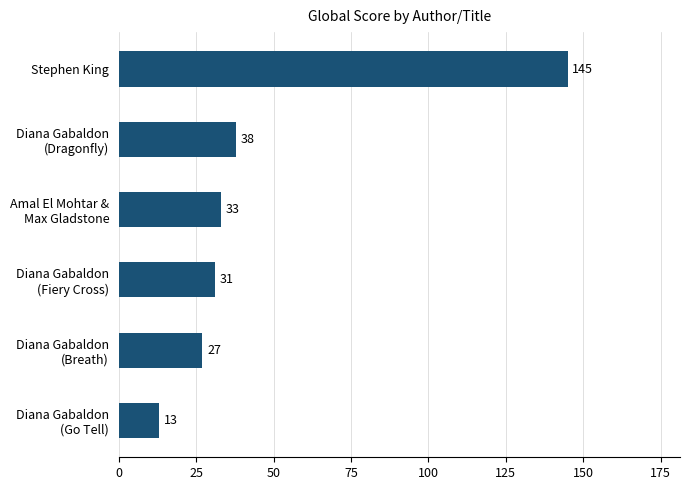

At which label is the value closest to 79?

Diana Gabaldon
(Dragonfly)